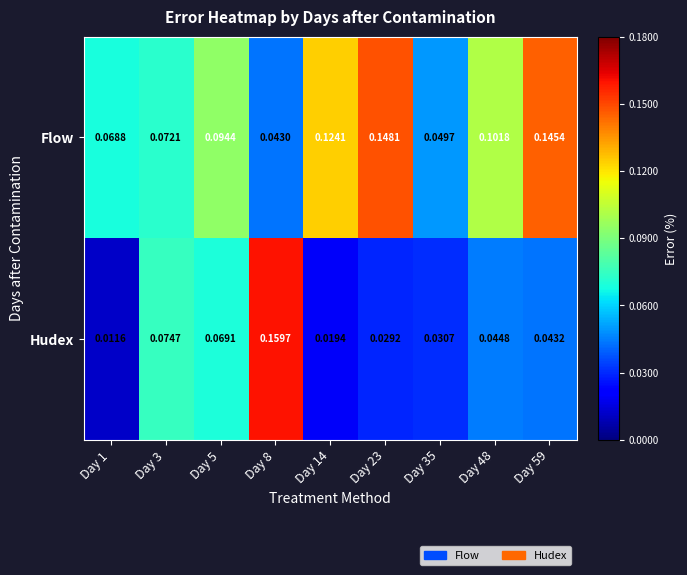

Is the value of Flow at Day 8 greater than the value of Hudex at Day 1?

Yes